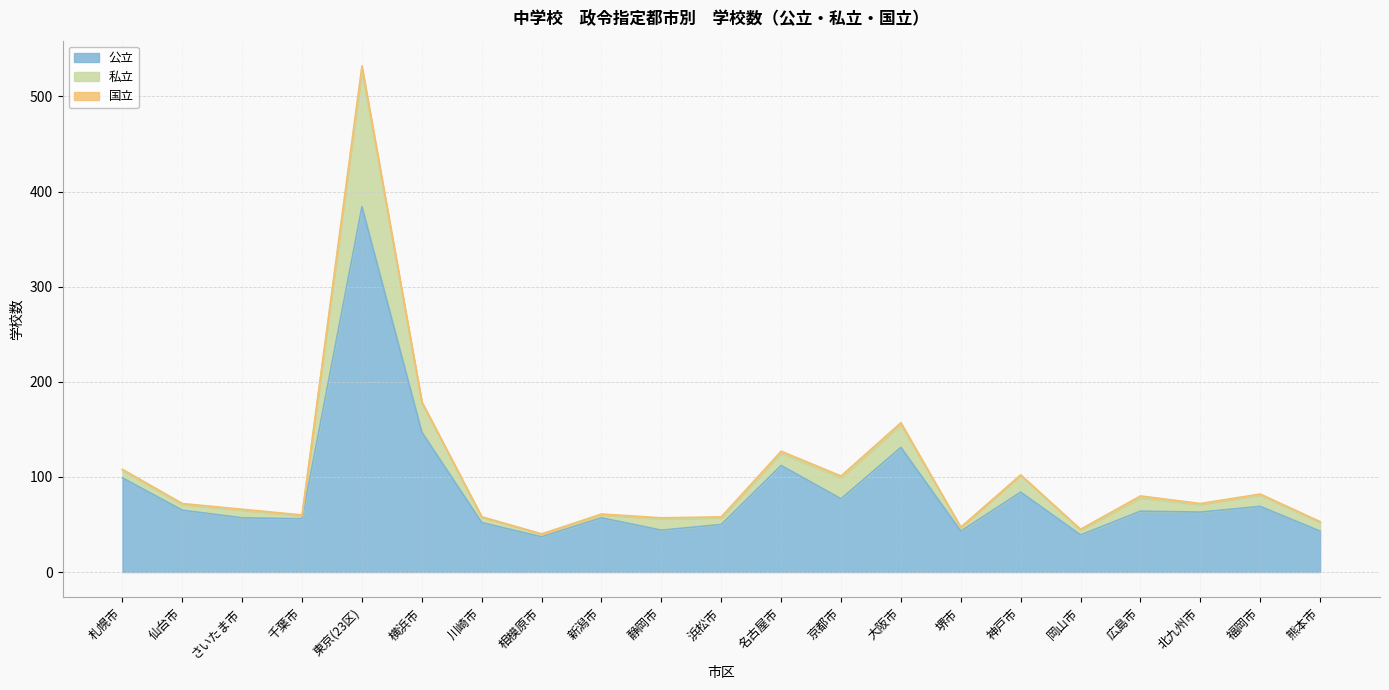

At which category is the sum across all series the highest?

東京(23区)